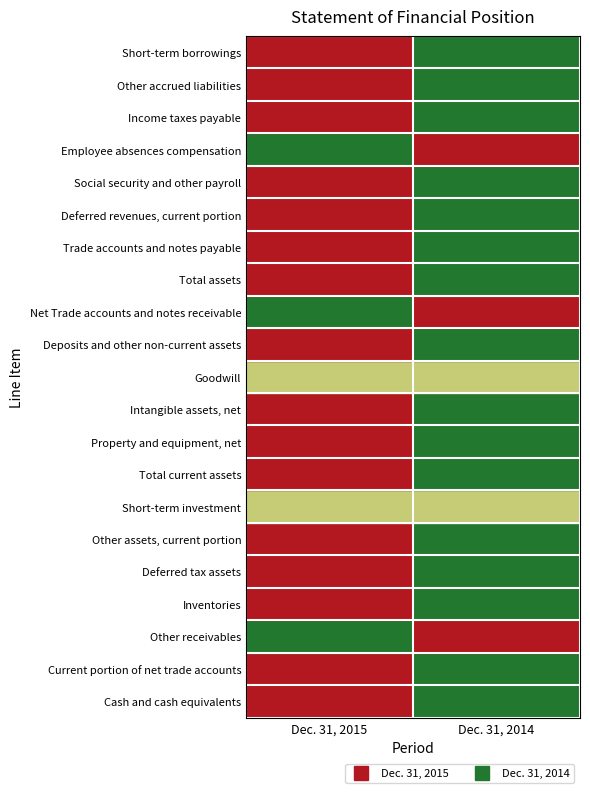

Which label corresponds to the largest value in the chart?

Dec. 31, 2015